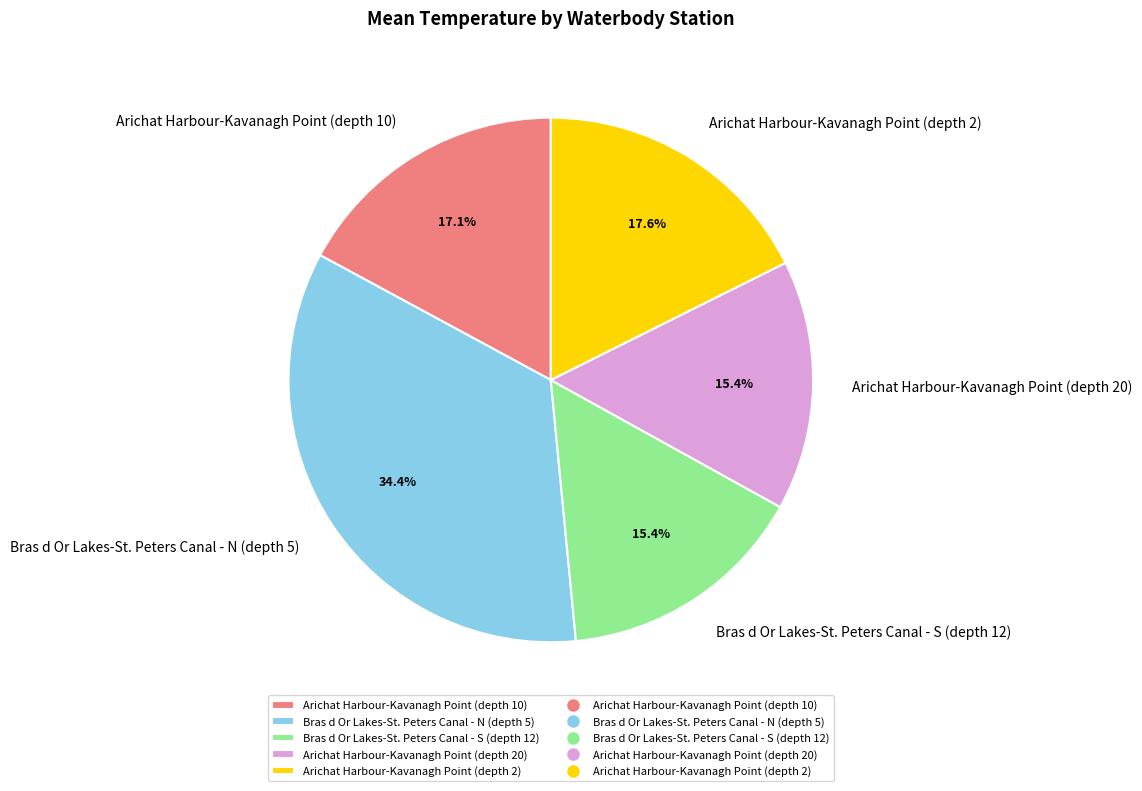

The Arichat Harbour-Kavanagh Point (depth 10) slice represents 29% of the pie. True or false?

False